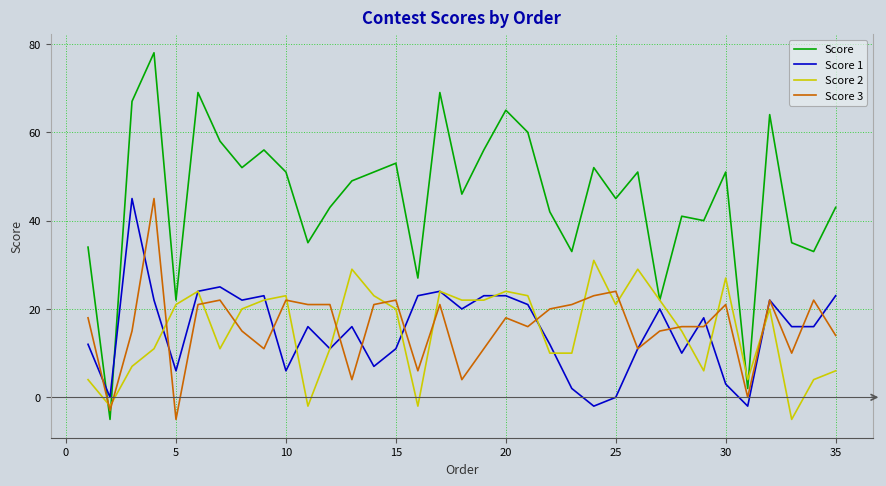

Does the chart display data point markers on the line(s)?

No